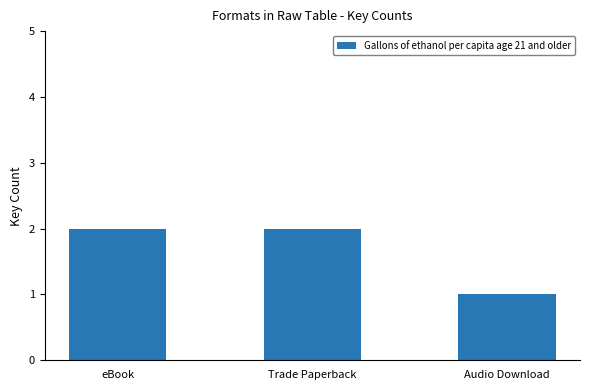

What is the sum of all values?

5